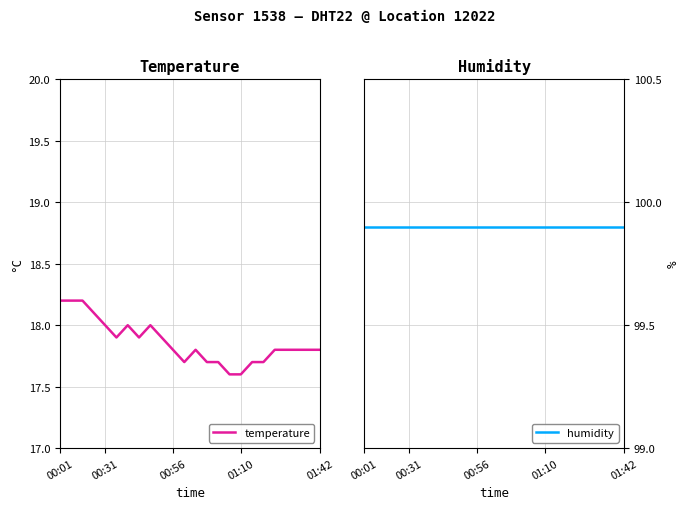

The temperature series shows 17.6 at 15. True or false?

True